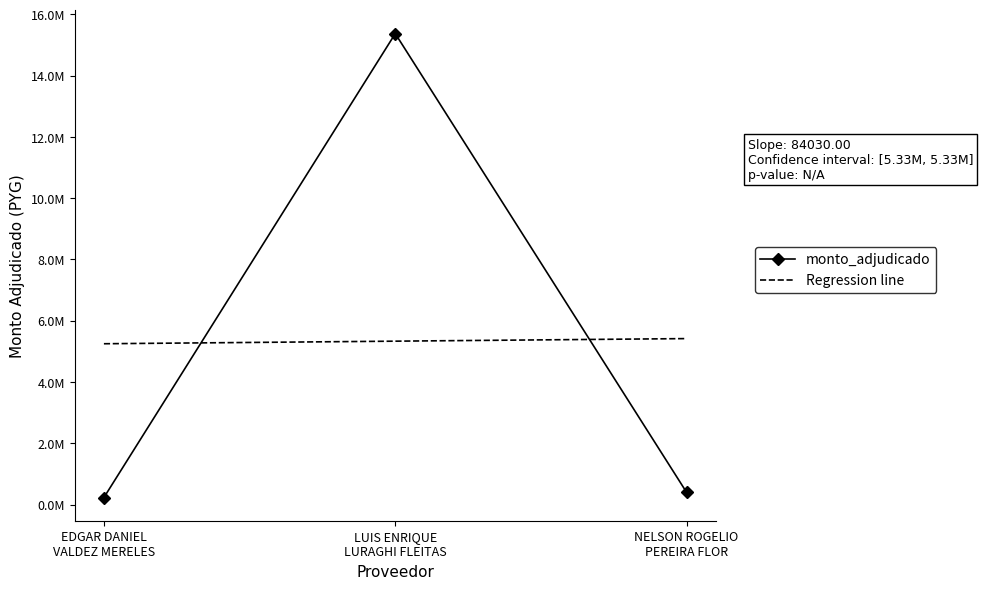

What is the sum of all monto_adjudicado values?

15999271.0